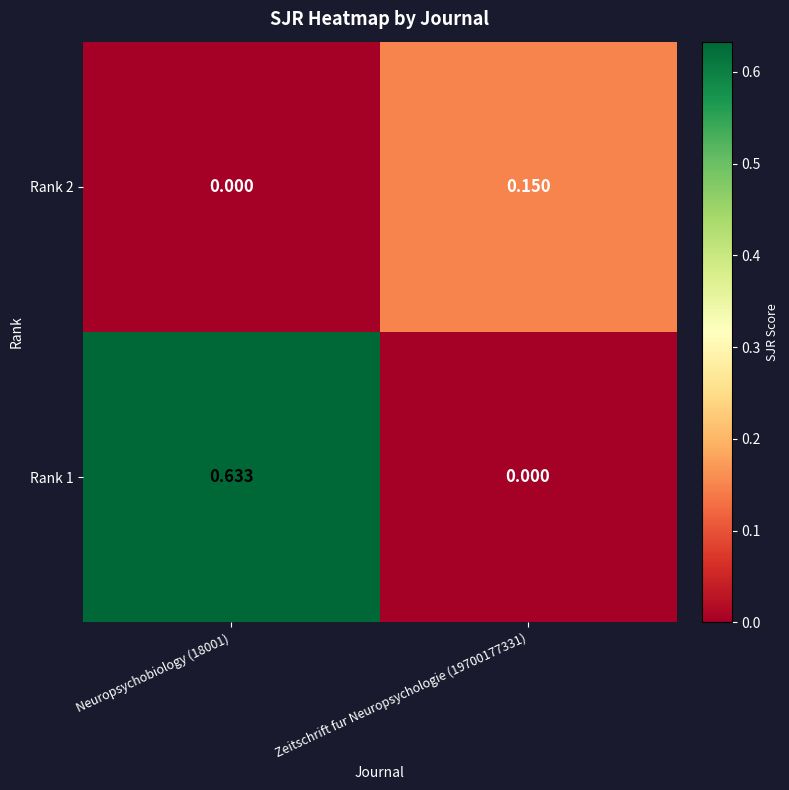

How many distinct data groups are displayed?

2